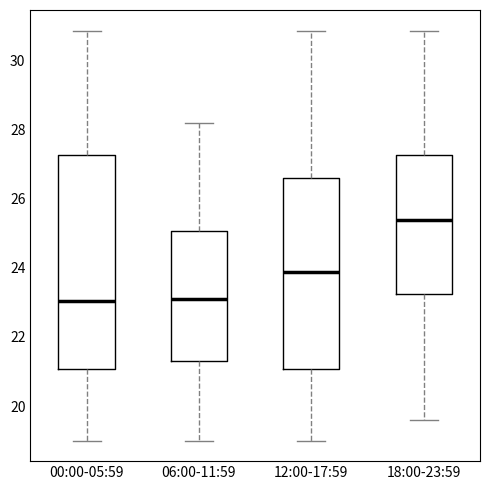

Where does the upper whisker of the box for 18:00-23:59 end on the y-axis? The values are not printed on the chart, so give them approximately, as read against the axis.

30.8